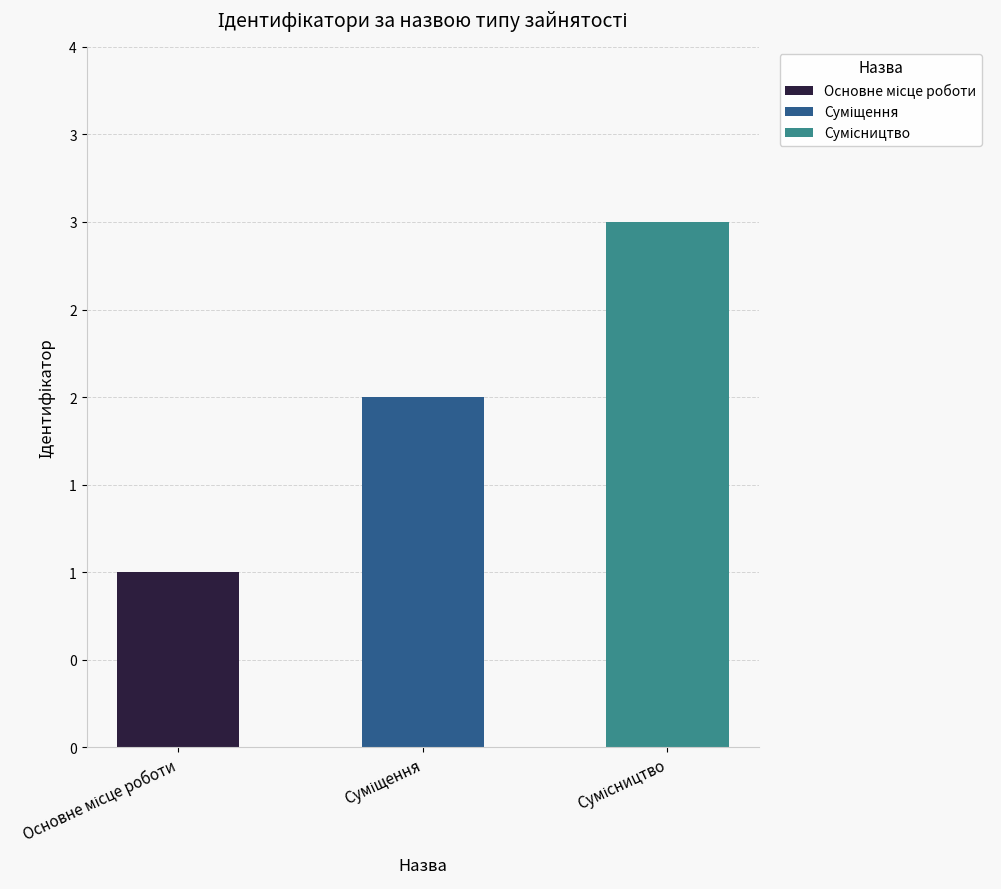

Count the values in the range 1 to 3.

3